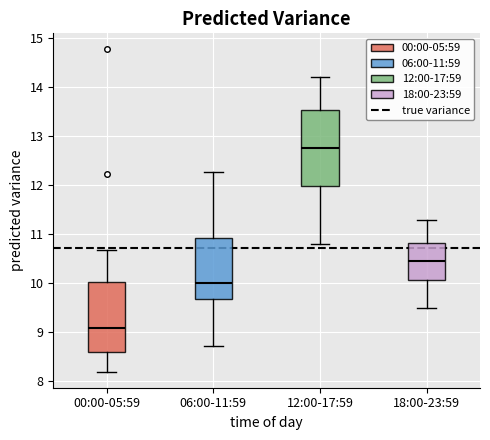

Which box has the lowest median line?

00:00-05:59